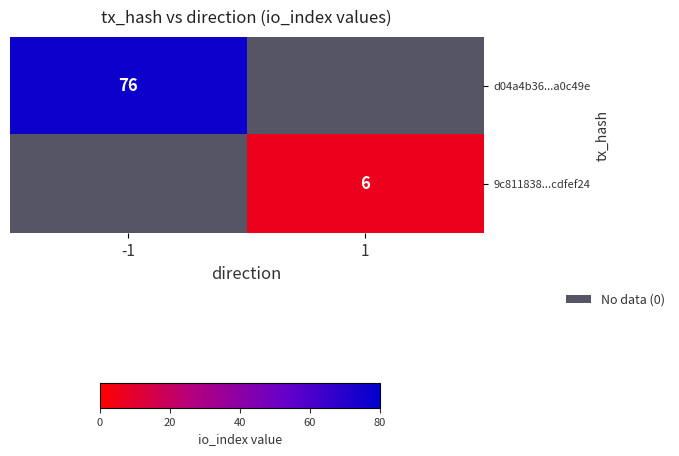

True or false: 9c811838...cdfef24 has a value of 6 at 1.

True